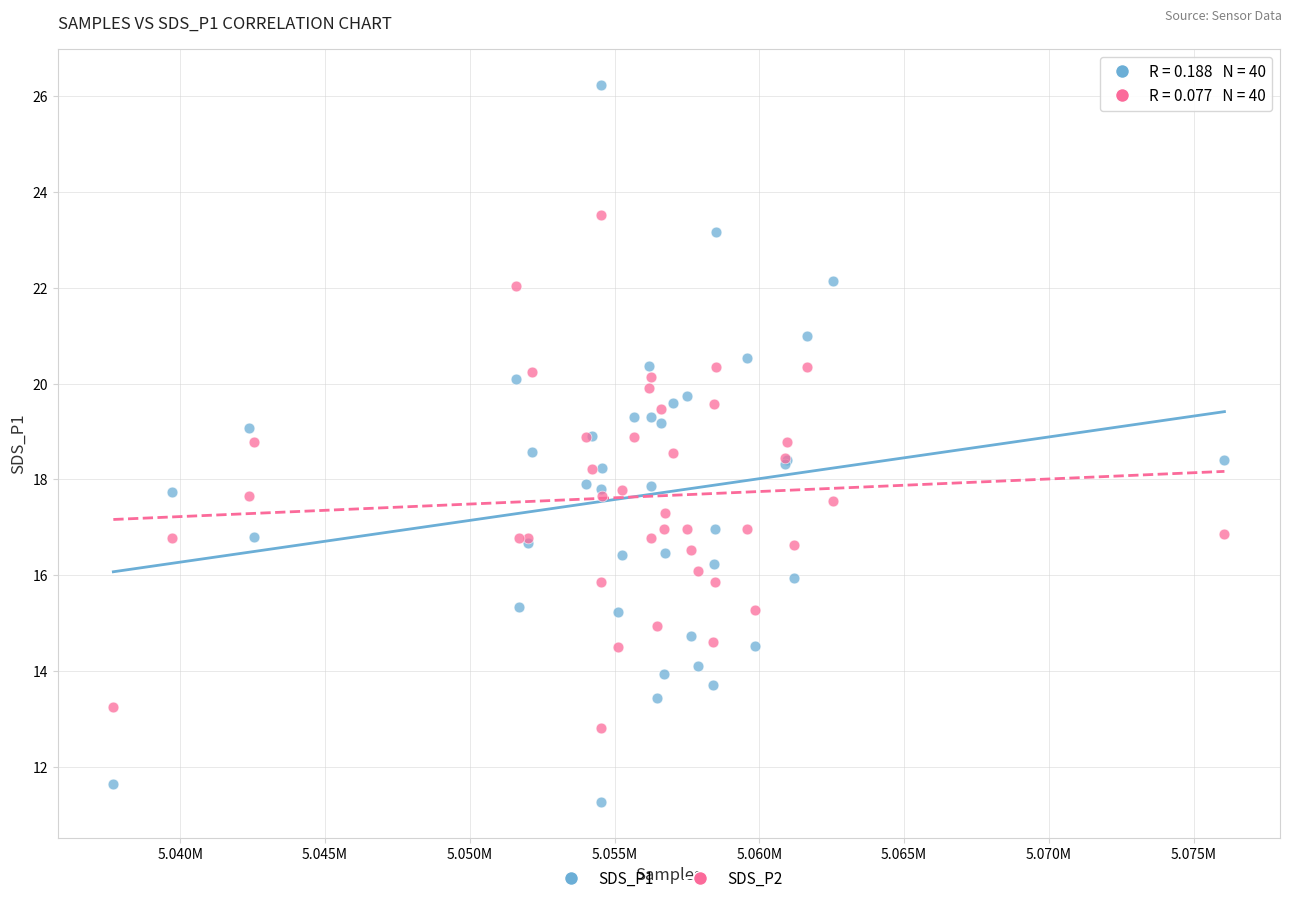

Which series contains the lowest Y value?

SDS_P1